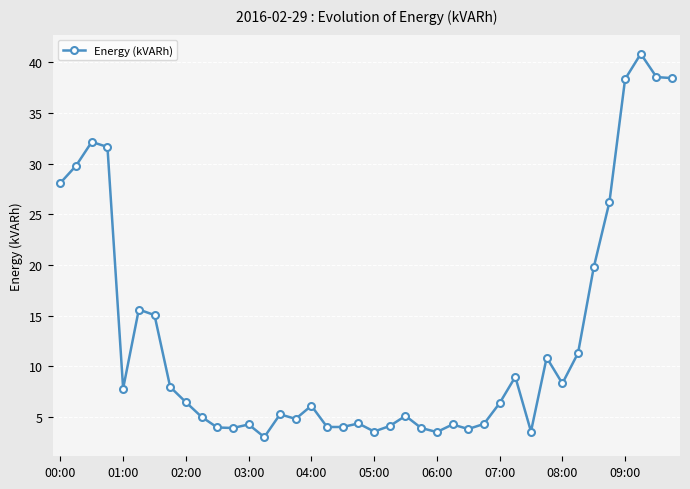

True or false: the data has more than 2 interior local peaks.

True